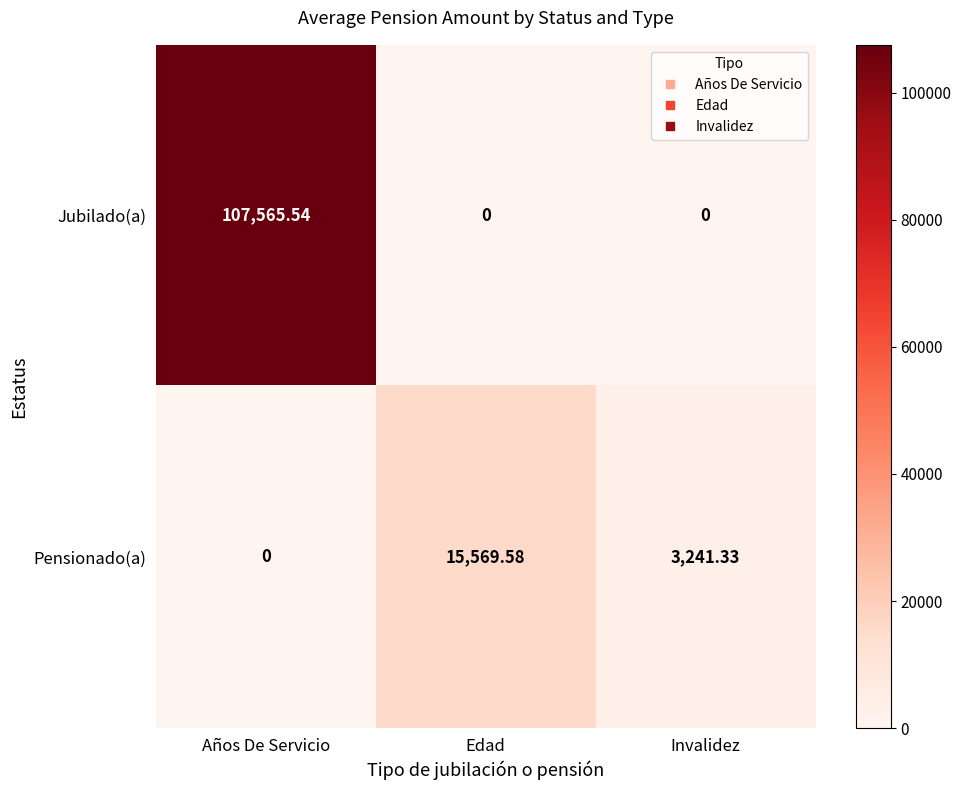

What is the maximum value shown in the chart?

107565.5